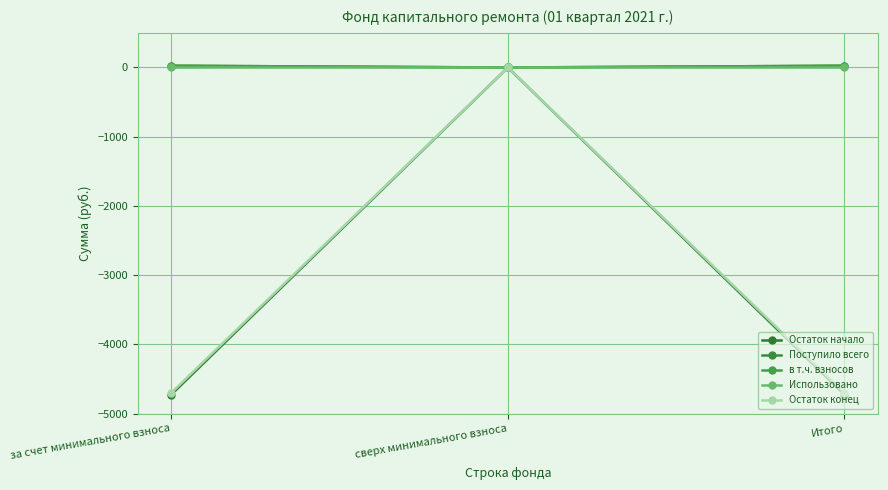

Which has a higher value, Итого or за счет минимального взноса?

Итого